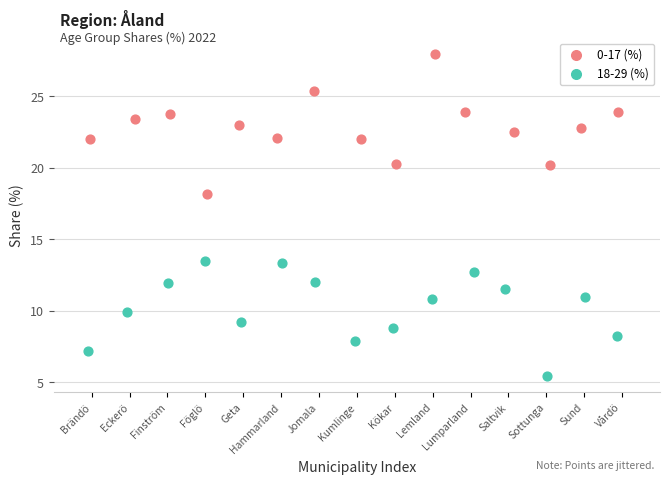

Which series contains the highest Y value?

0-17 (%)